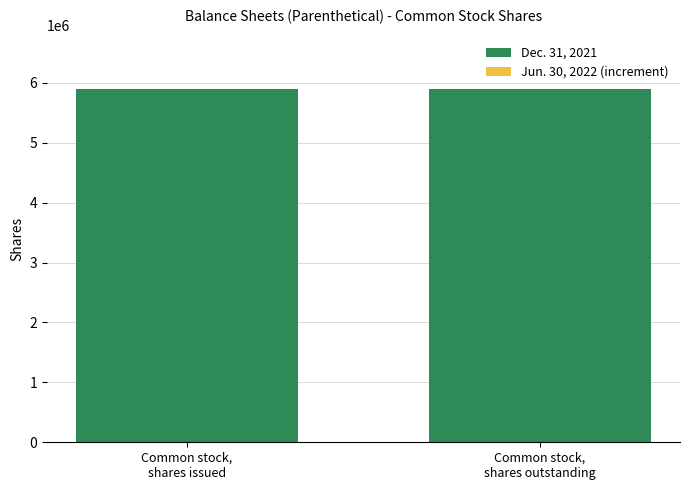

The value of Dec. 31, 2021 at Common stock,
shares outstanding is 5892446. True or false?

True